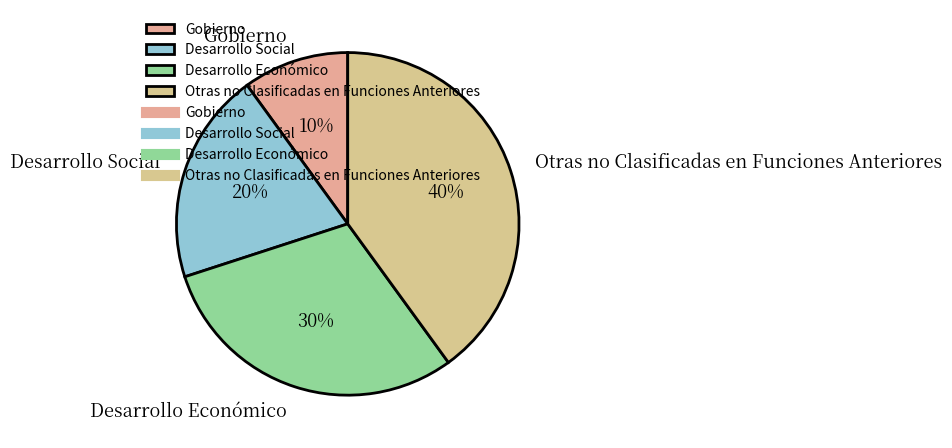

What is the largest slice in the pie chart?

Otras no Clasificadas en Funciones Anteriores